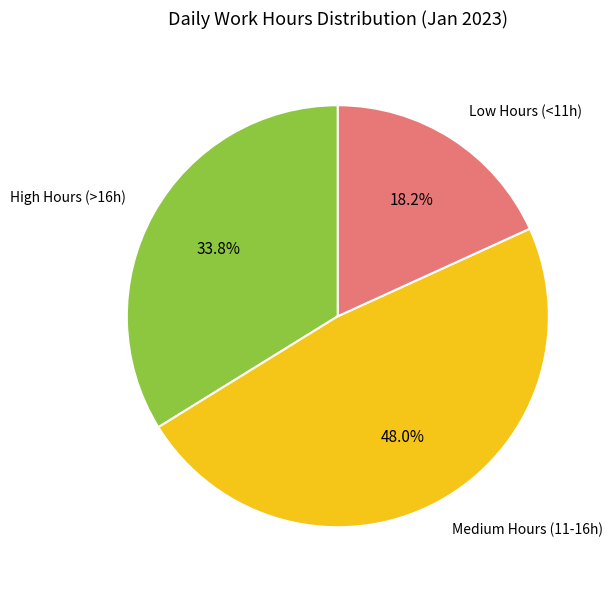

What is the ratio of the value at Medium Hours (11-16h) to the value at Low Hours (<11h)?

2.6